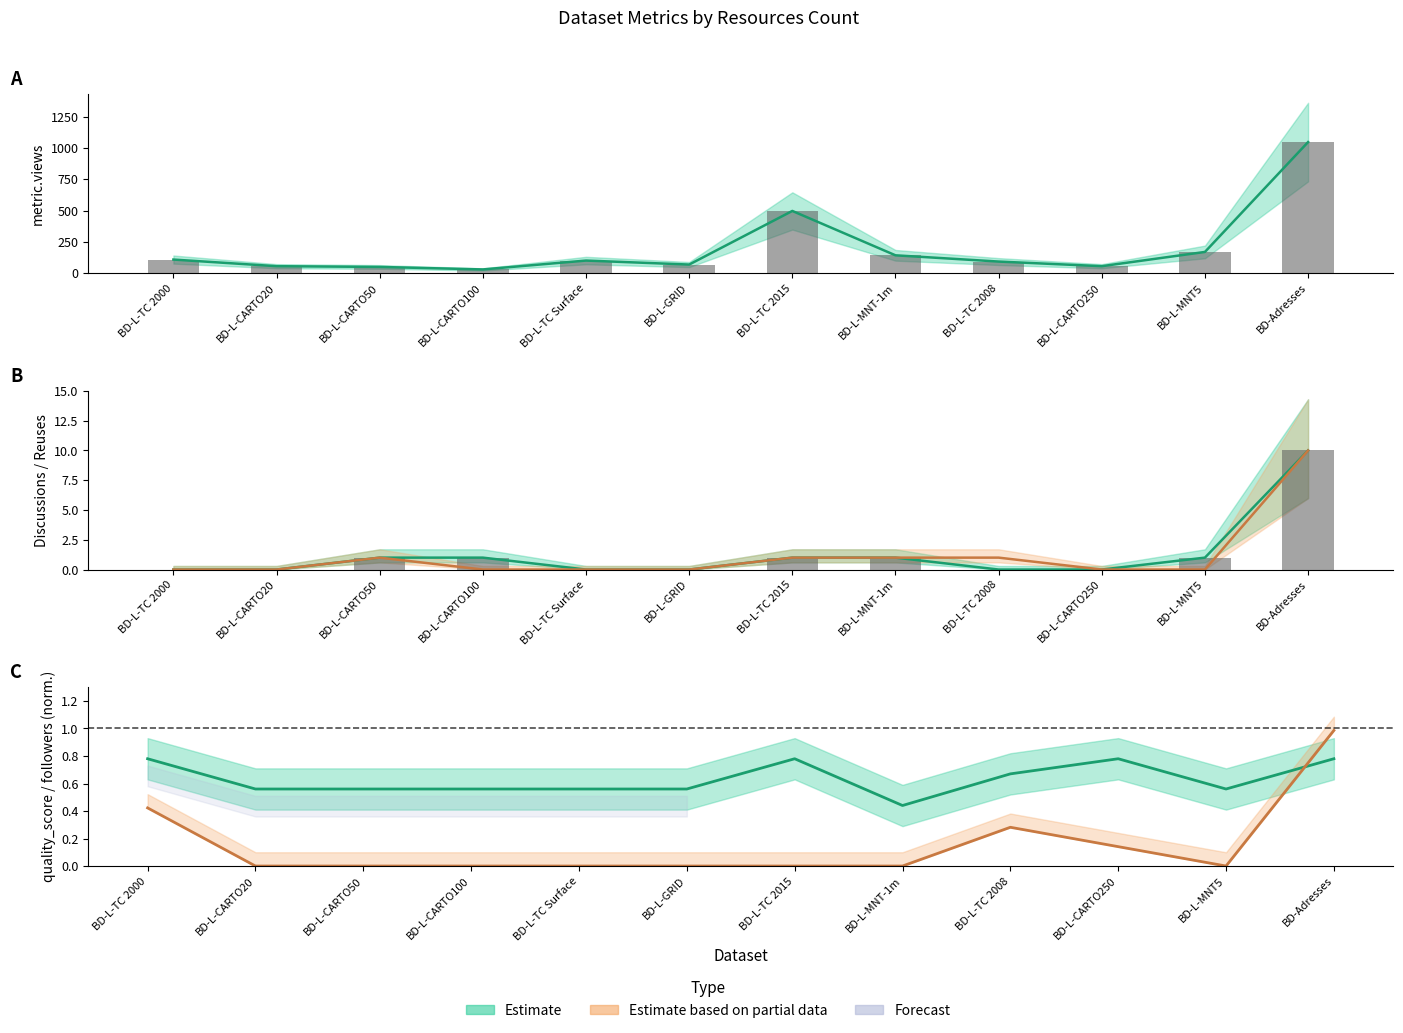

Count the number of categories in the chart.

12